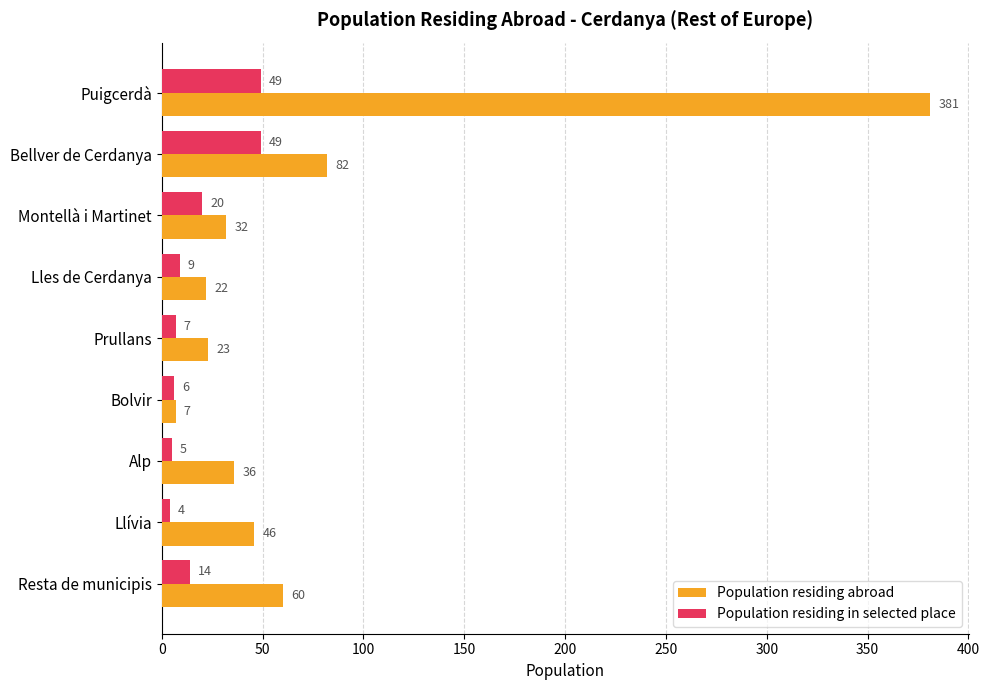

What is the minimum value shown in the chart?

4